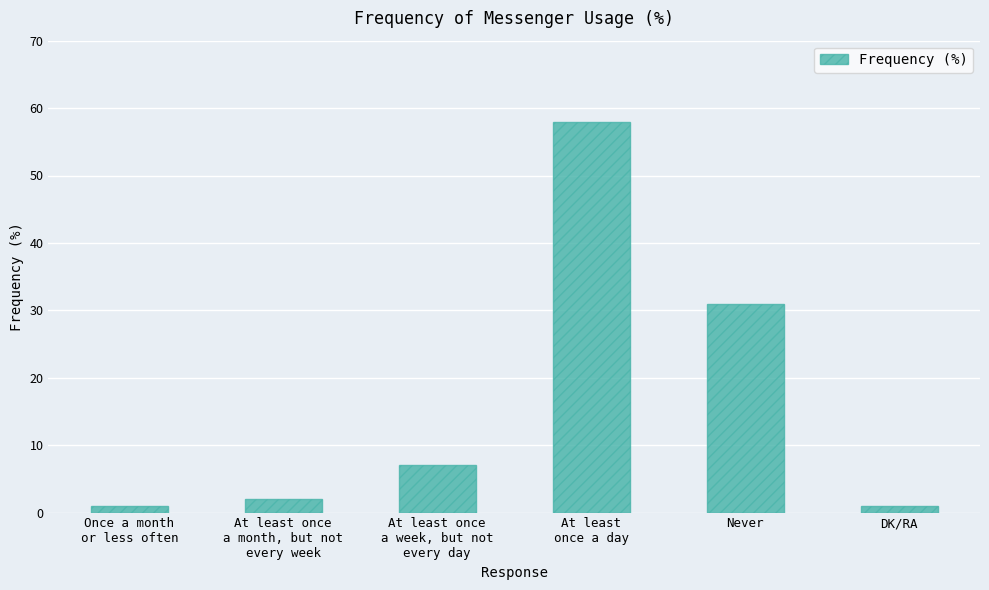

Reading right to left, extract all data points from this chart.

DK/RA=1	Never=31	At least
once a day=58	At least once
a week, but not
every day=7	At least once
a month, but not
every week=2	Once a month
or less often=1